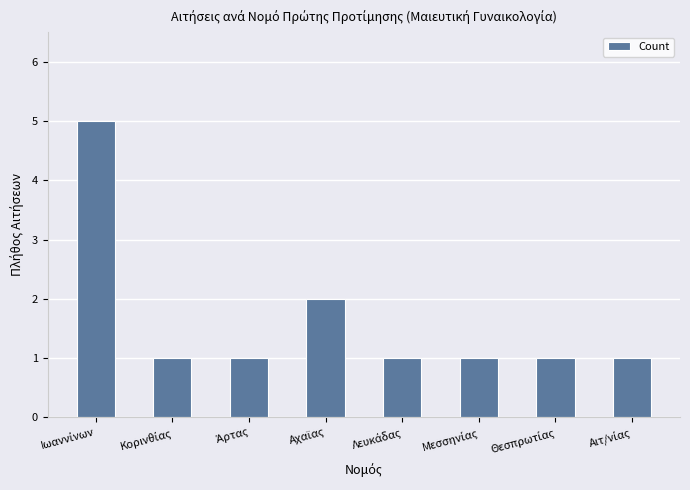

Reading left to right, what are all the values shown in this chart?

5	1	1	2	1	1	1	1